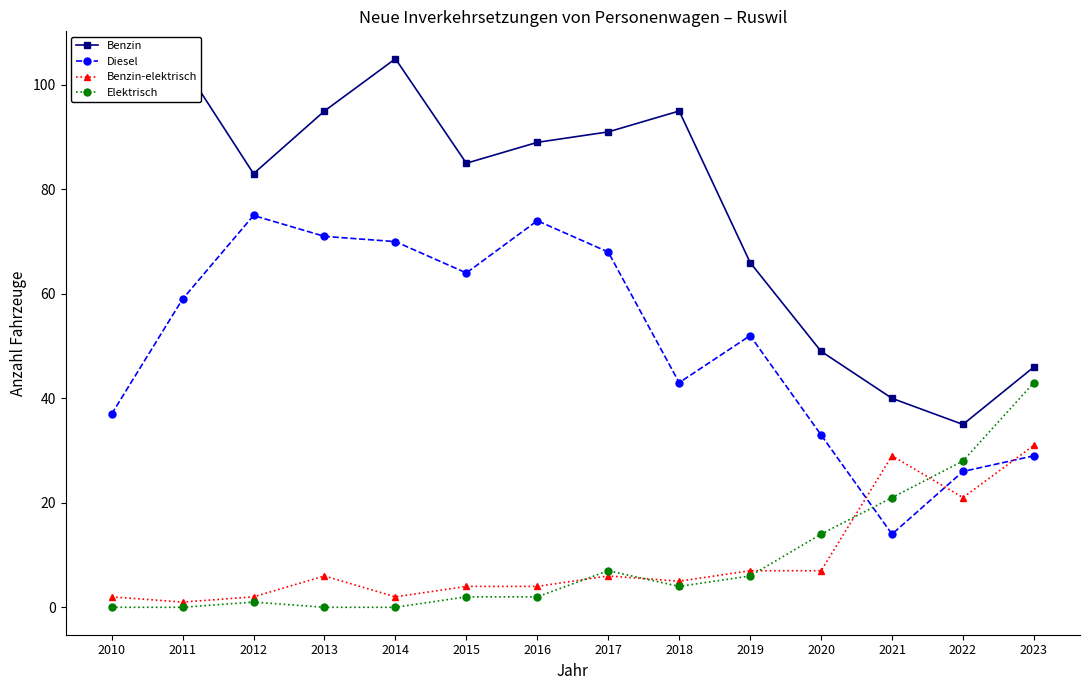

How many lines are shown in the chart?

4